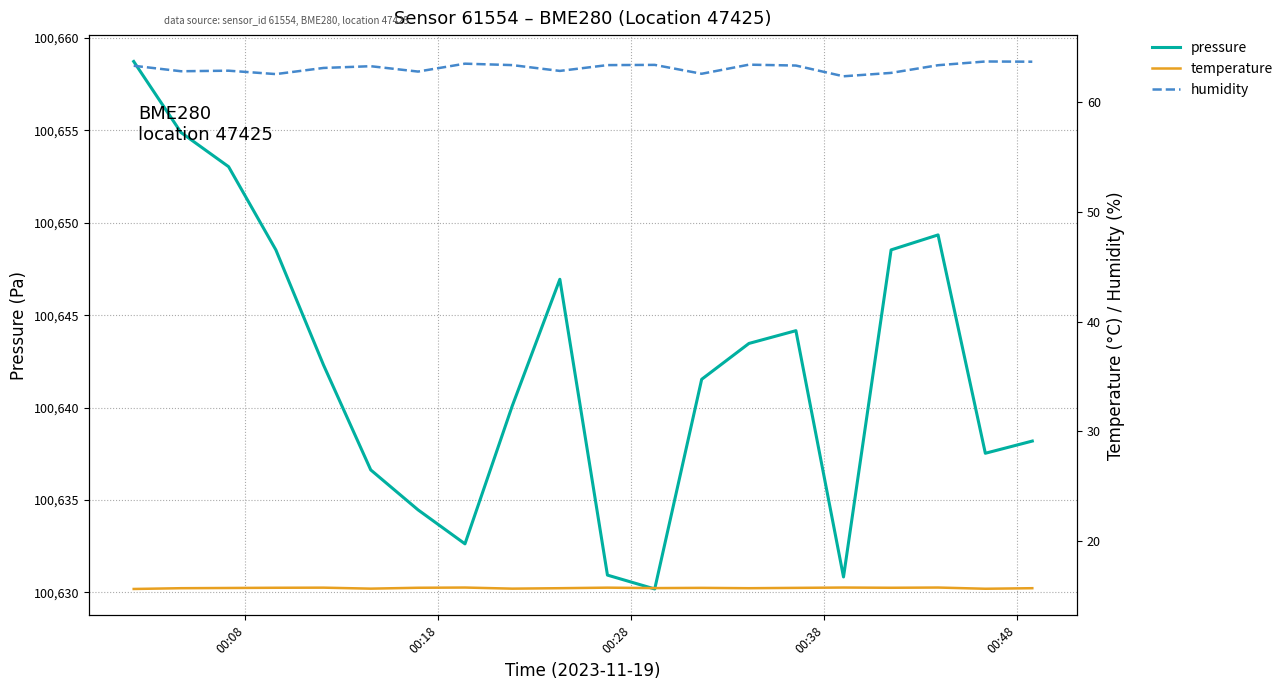

True or false: humidity has a value of 90.1 at 15.

False